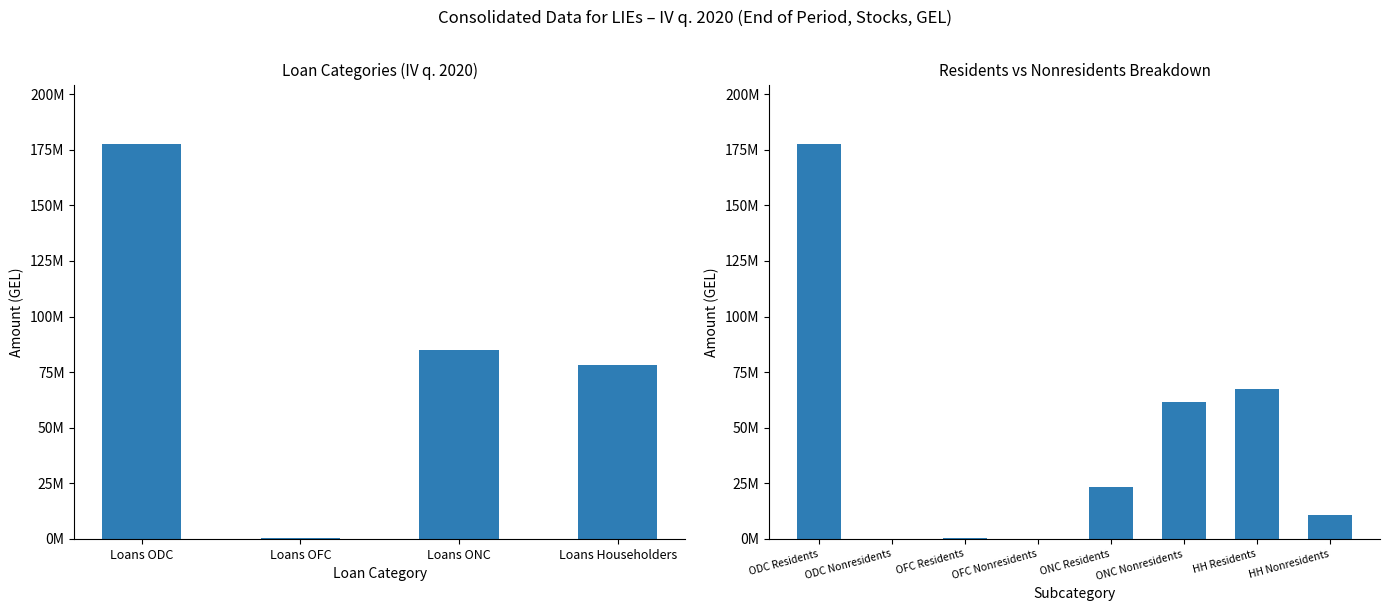

What is the ratio of the value at ONC Nonresidents to the value at ODC Residents?

0.3